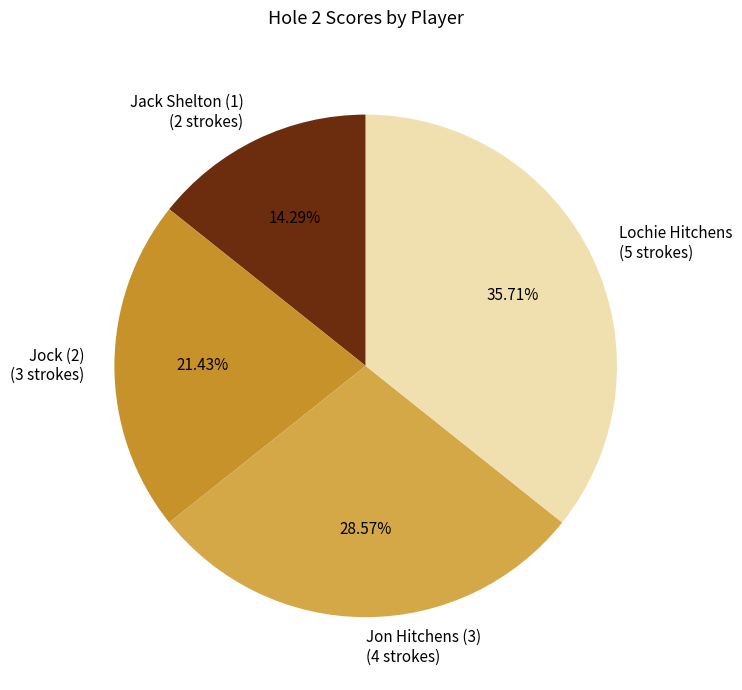

Which category has the smallest portion of the pie?

Jack Shelton (1)